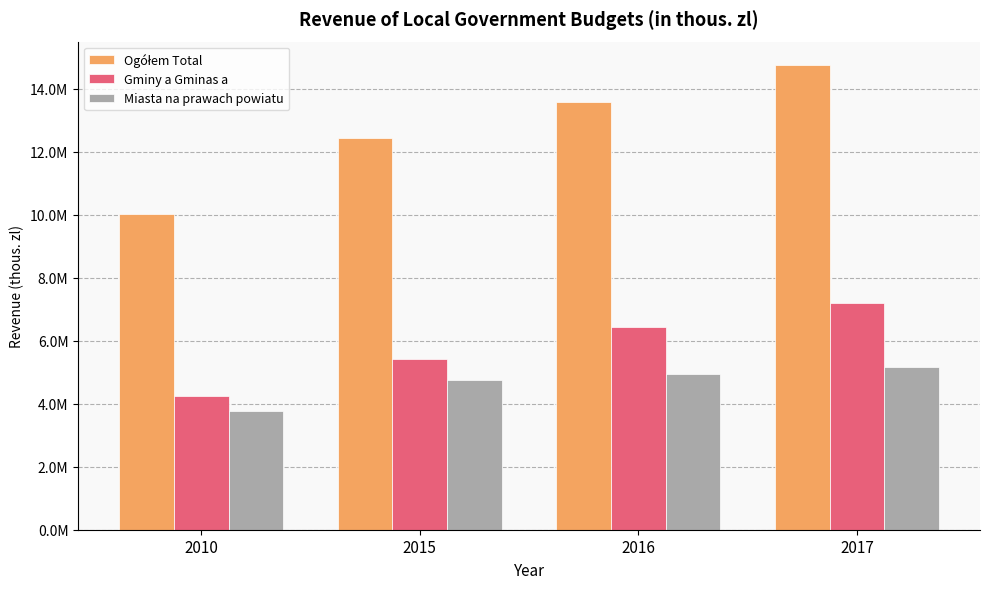

Are the bars horizontal?

No